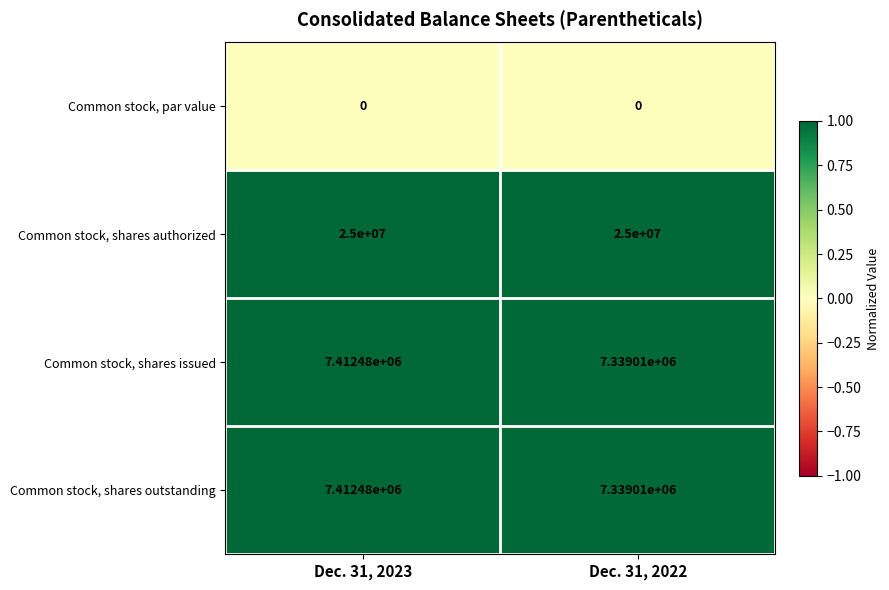

Reading left to right, list all the values displayed in this chart.

Common stock, par value: 0	0
Common stock, shares authorized: 25000000	25000000
Common stock, shares issued: 7412480	7339010
Common stock, shares outstanding: 7412480	7339010